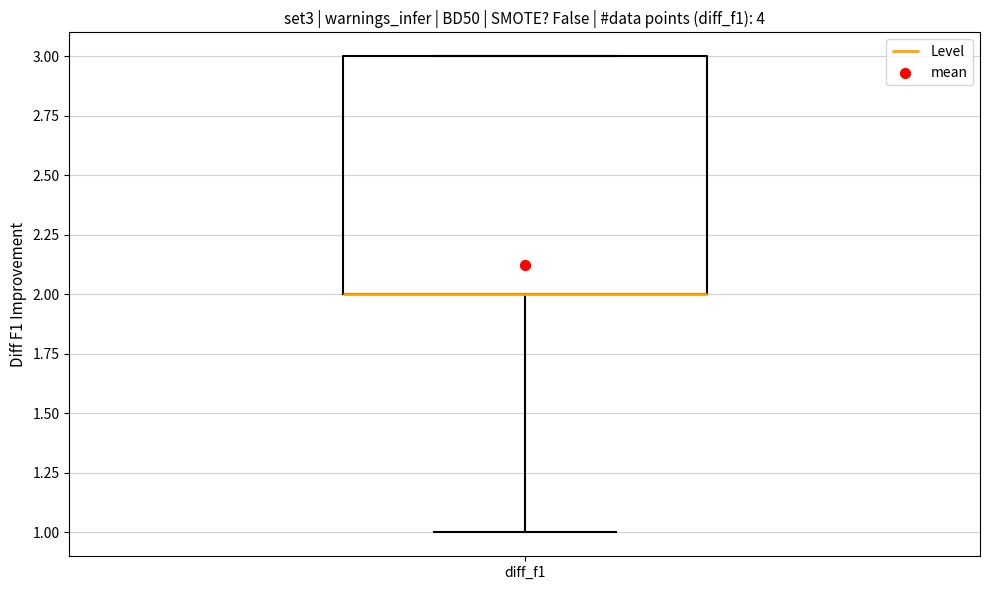

Transcribe this box plot: give where the median line is, the range the box spans, and where the two whiskers end, as read against the y-axis. The values are not printed on the chart, so give them approximately, as read against the axis.

median 2 (drawn on the box's lower edge), box 2 to 3, whiskers 1 to 3